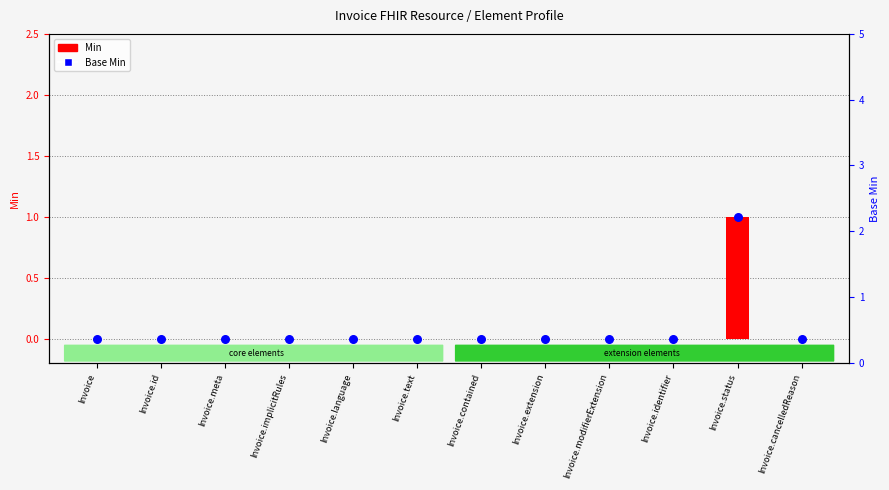

Which series contains the highest Y value?

Min